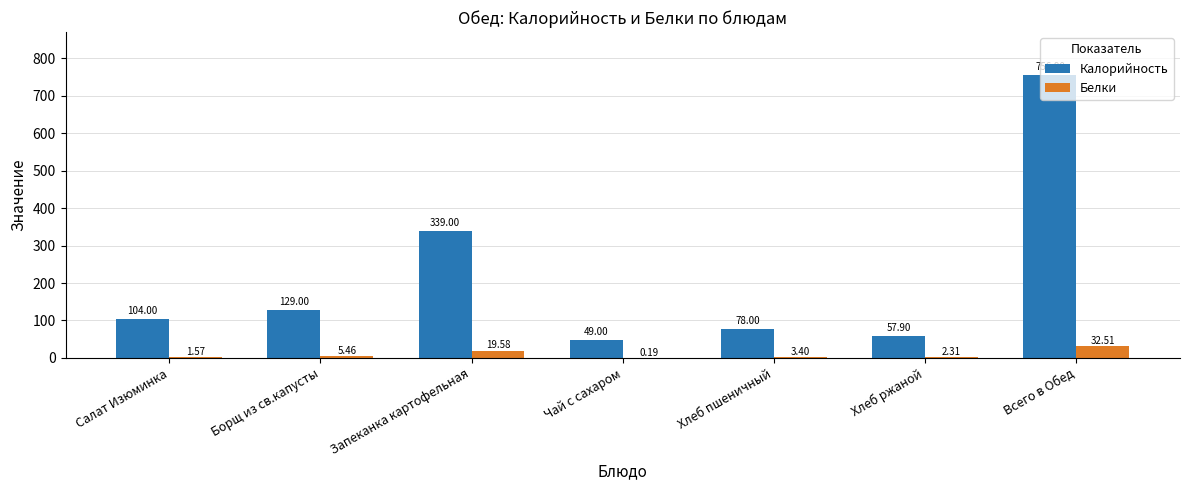

At which category is the sum across all series the highest?

Всего в Обед